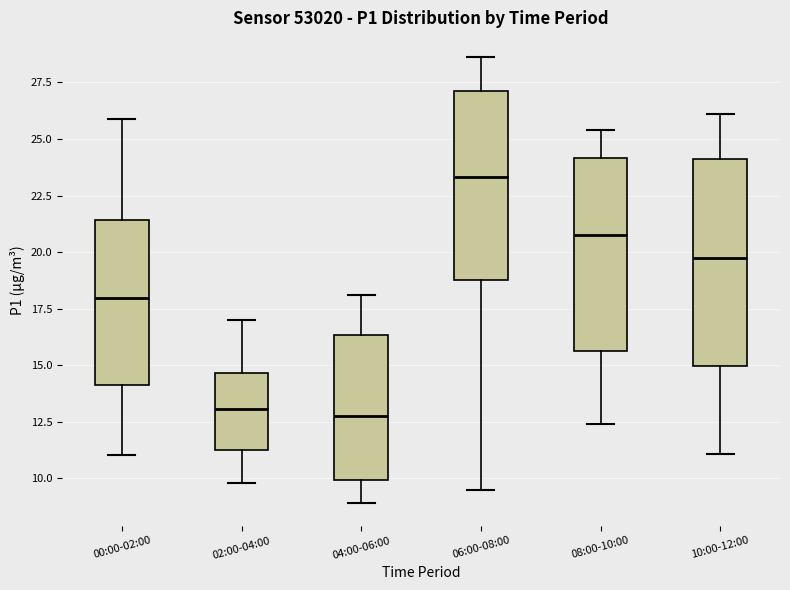

Where is the upper edge of the box for 06:00-08:00 on the y-axis? The values are not printed on the chart, so give them approximately, as read against the axis.

27.0